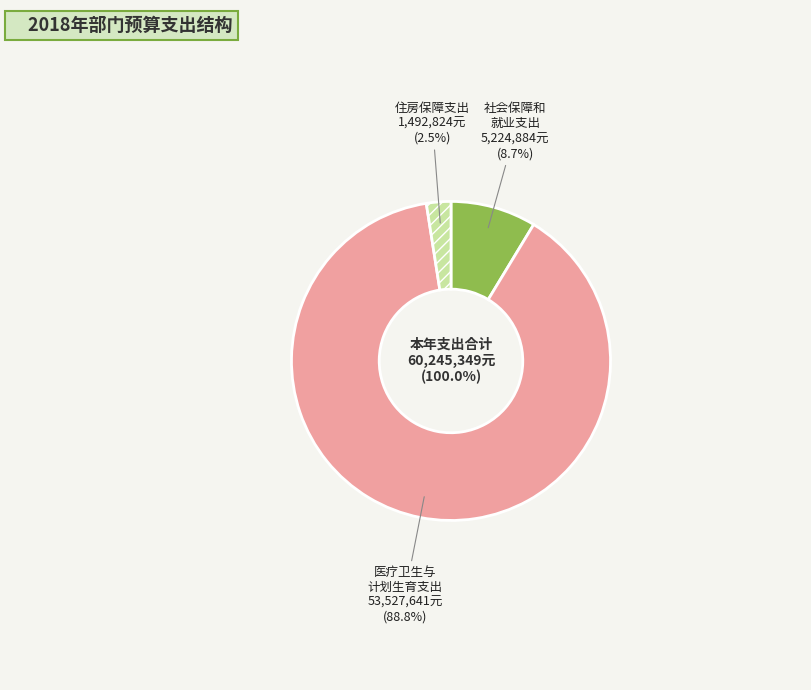

Rank the categories by value from lowest to highest.

221、住房保障支出, 208、社会保障和就业支出, 210、医疗卫生与计划生育支出